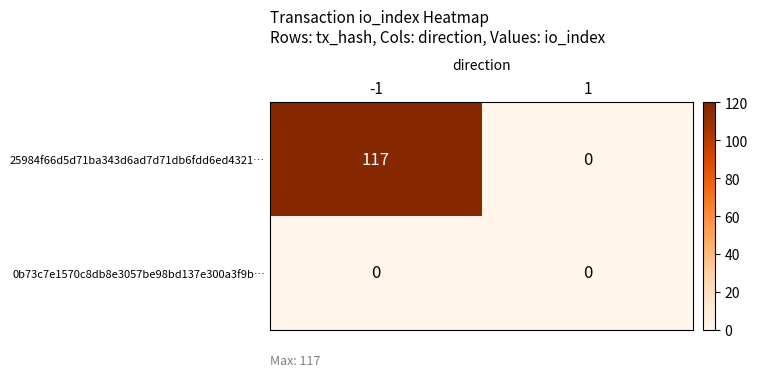

What is the total value across all series at -1?

117